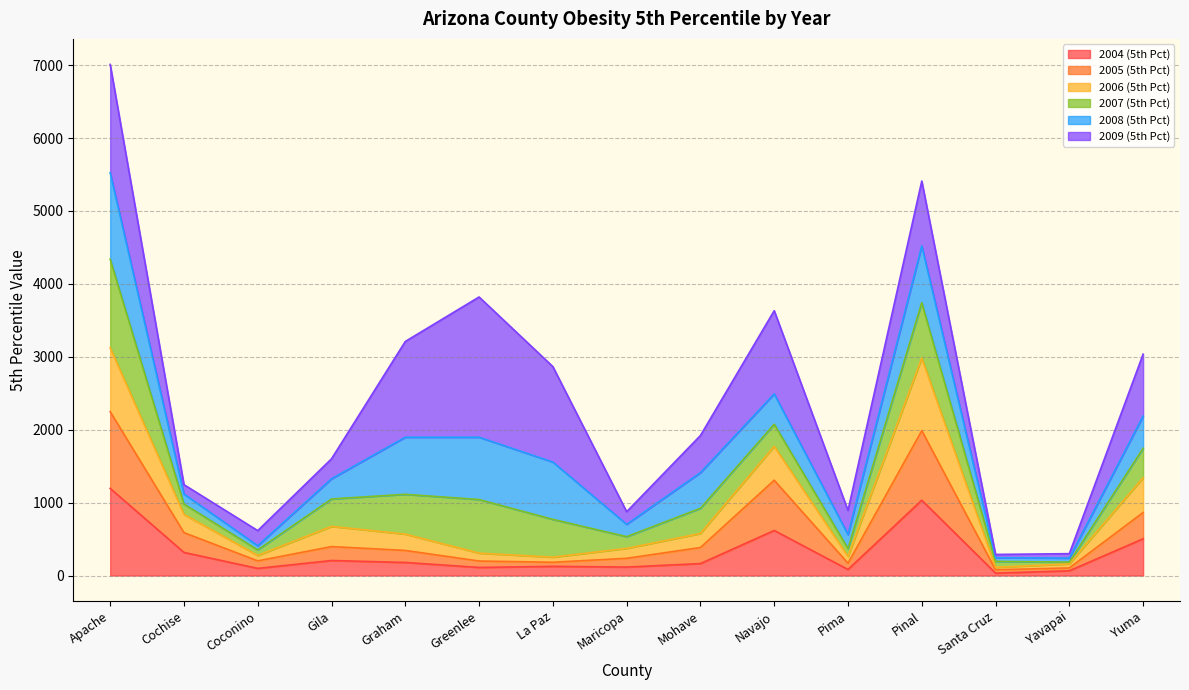

What is the difference between the second highest and minimum values in the 2004 (5th Pct) series?

1000